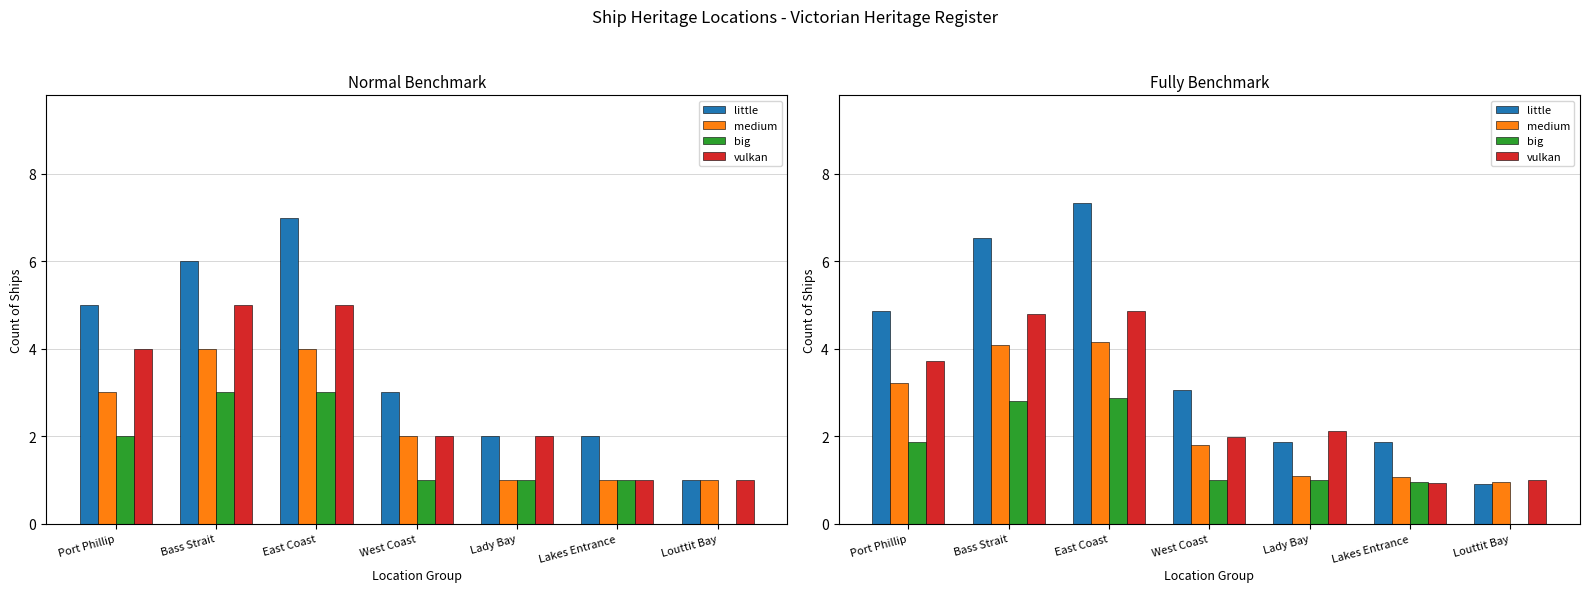

What is the label of the 3rd bar from the right?

Lady Bay